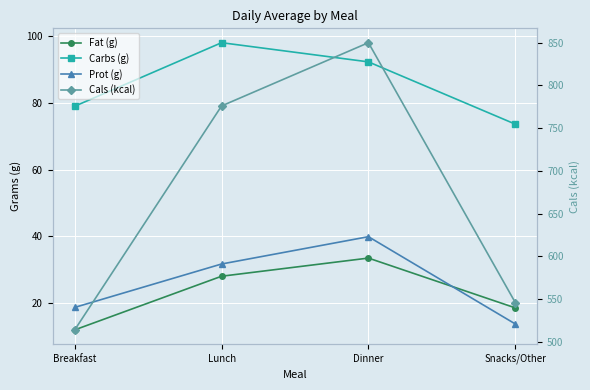

Rank the series by their maximum value, from lowest to highest.

Fat (g), Prot (g), Carbs (g), Cals (kcal)